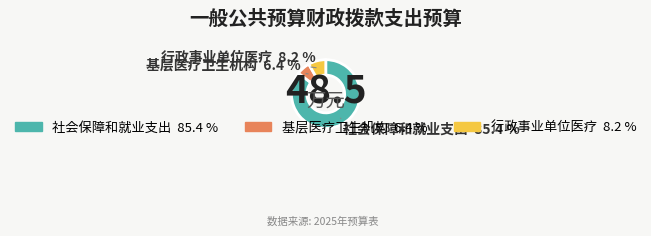

What percentage is the 行政事业单位医疗 slice, to the nearest percent?

8%